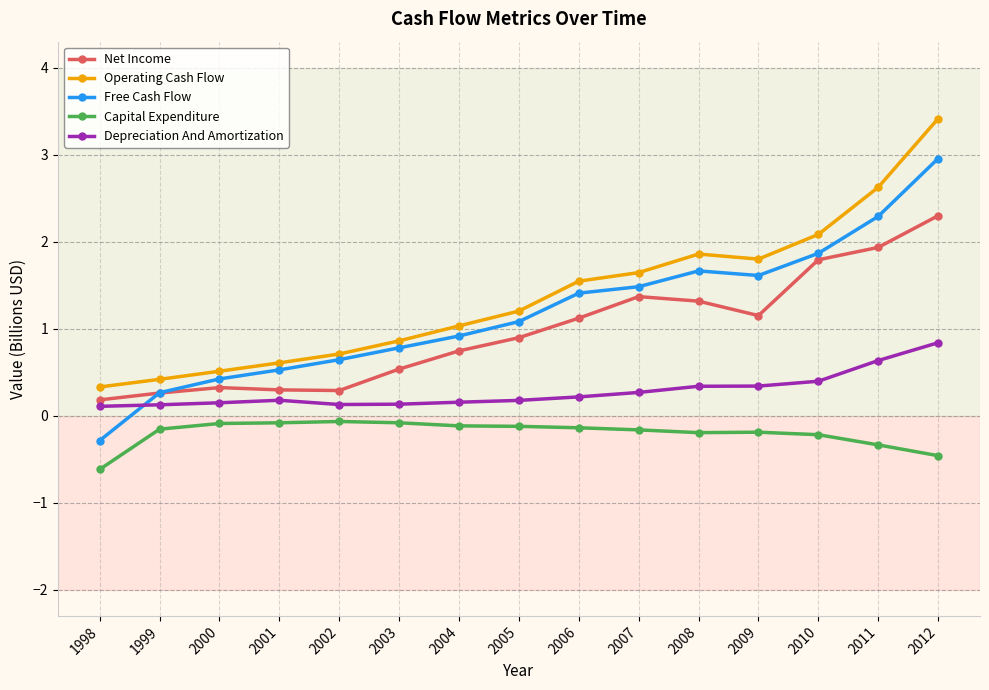

Count the number of categories in the chart.

15